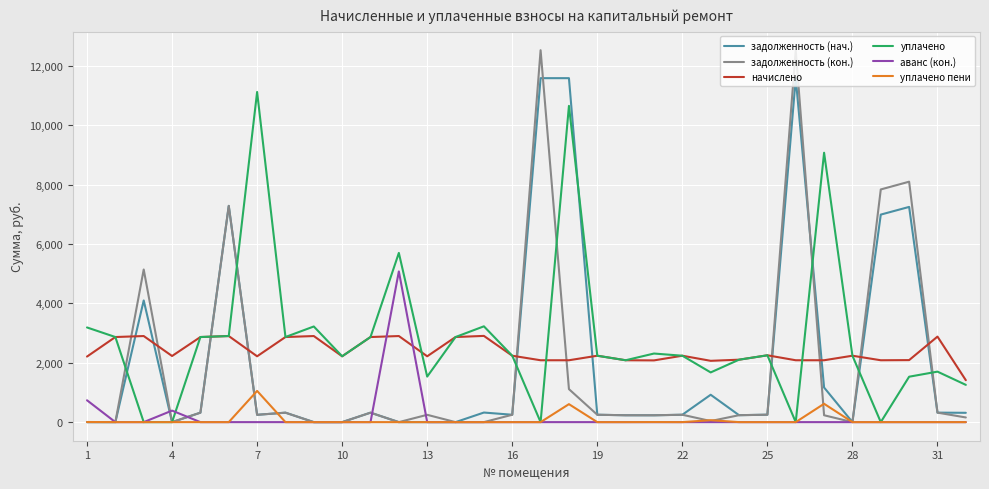

How many values in the уплачено пени series exceed 0?

6